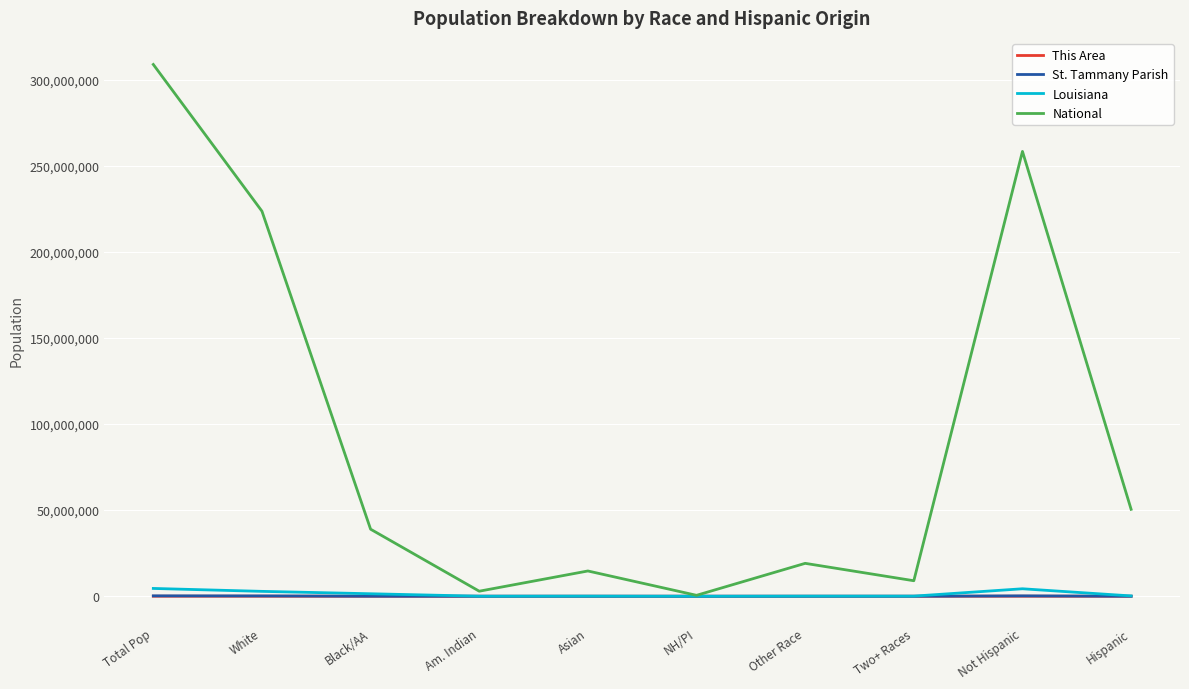

Which series changed the most between Total Pop and Hispanic?

National